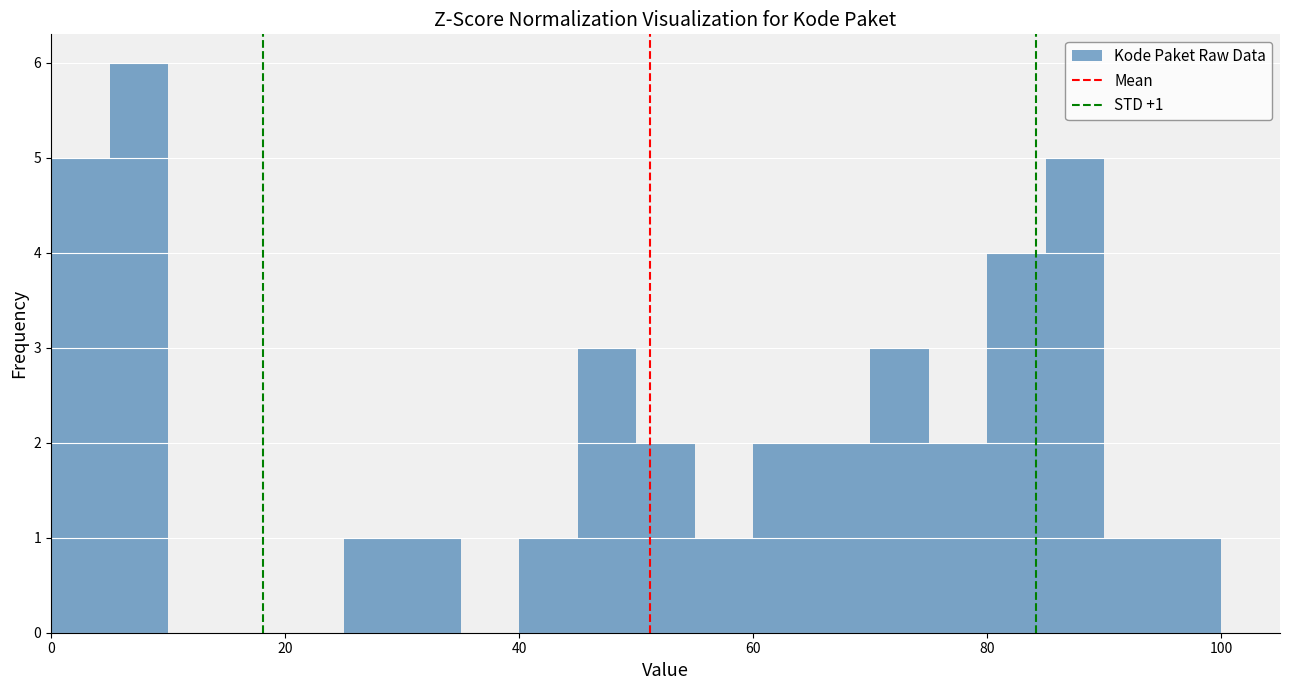

Read against the x-axis, roughly where is the centre of the tallest bar?

8